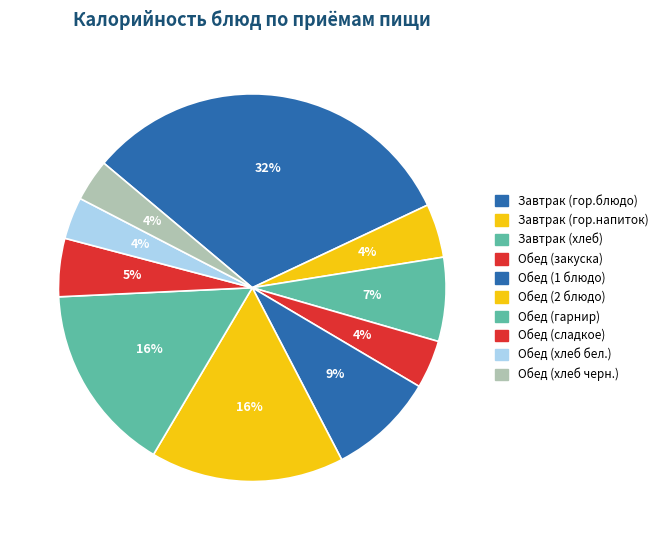

To the nearest percent, what is the average slice percentage?

10%